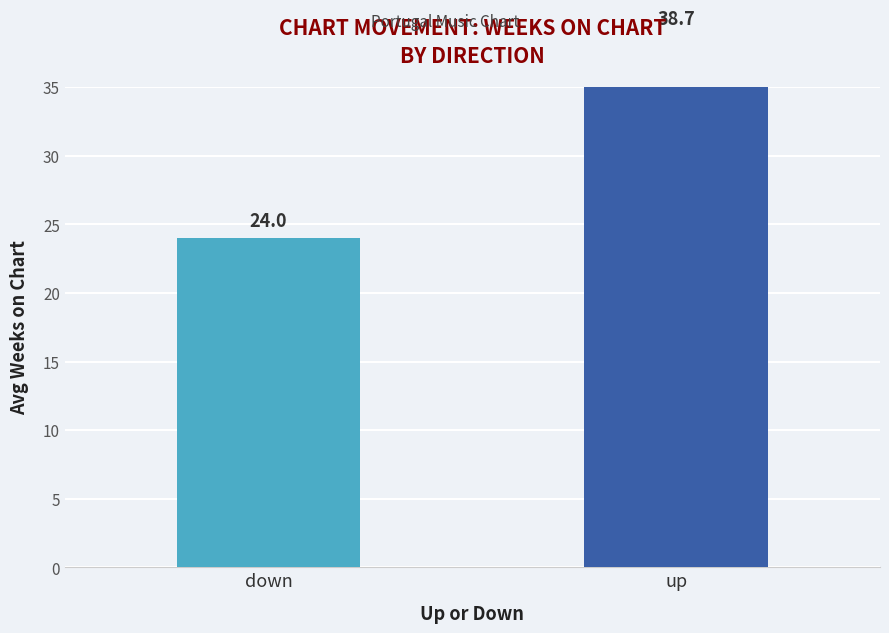

What is the label of the 2nd bar from the left?

up